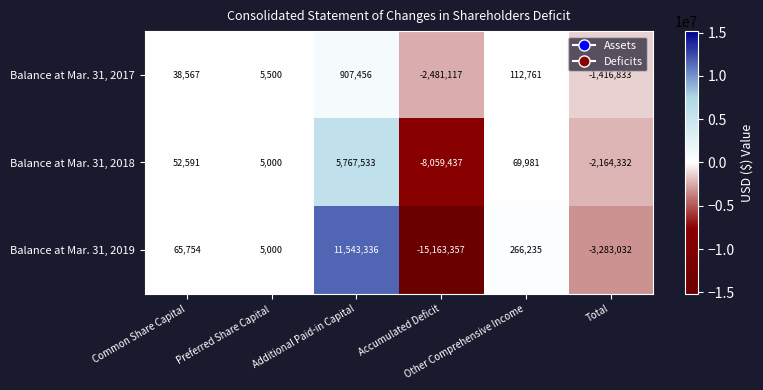

What is the greatest value displayed?

11543336